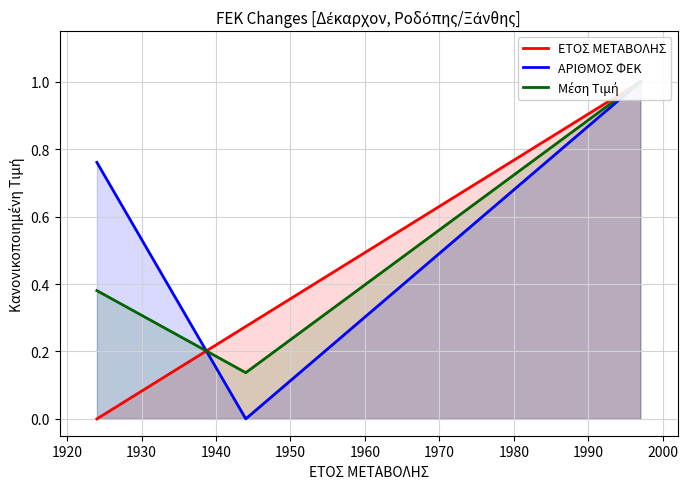

True or false: ΑΡΙΘΜΟΣ ΦΕΚ and Μέση Τιμή cross at least once.

True